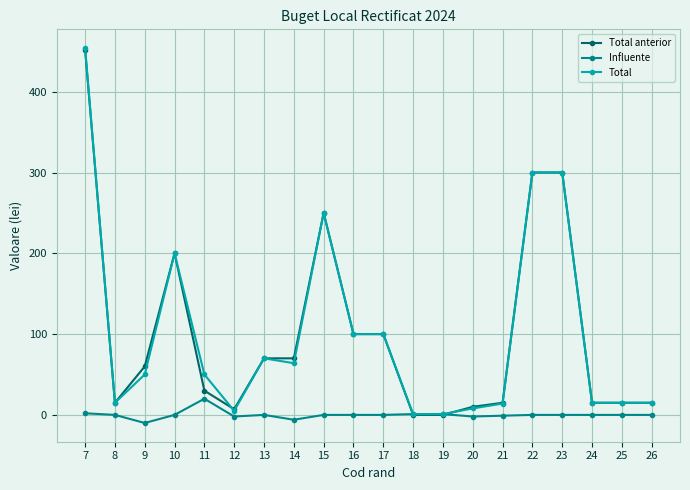

What is the value of the Total point at the 3rd from the left?

50